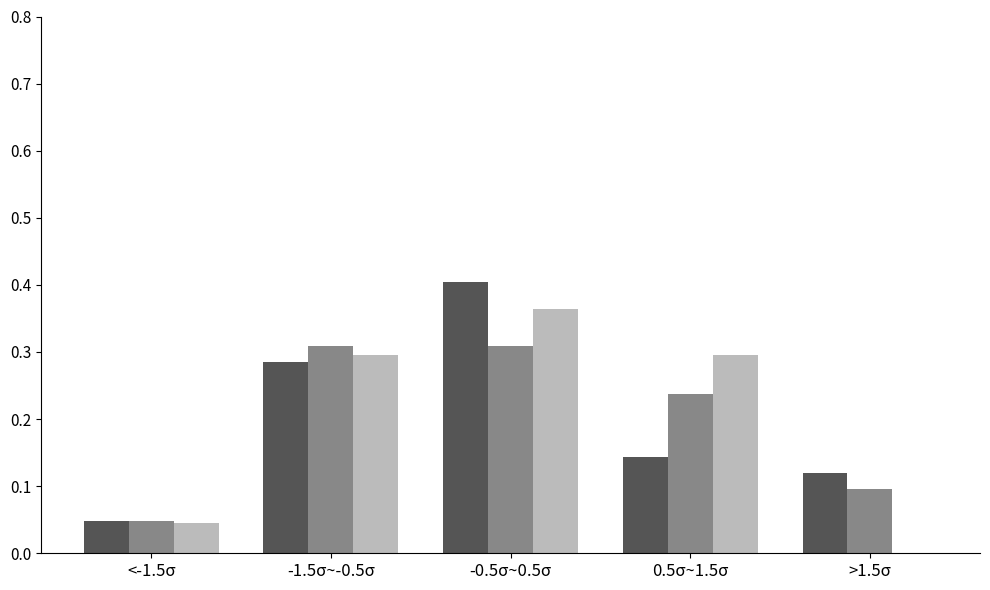

At which category is the sum across all series the highest?

-0.5σ~0.5σ